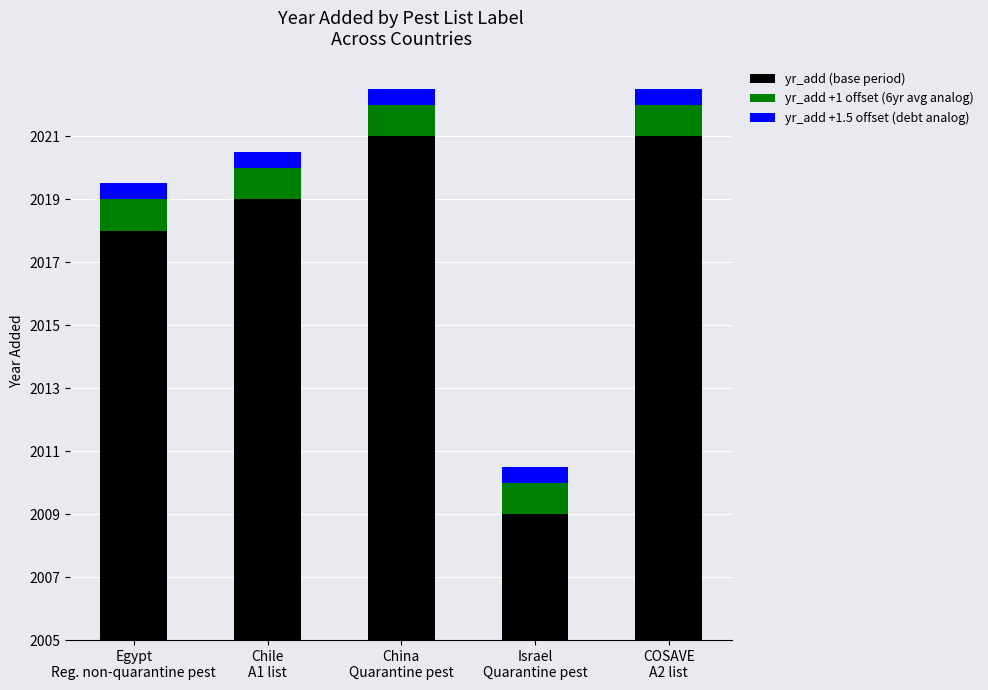

Does the chart contain stacked bars?

Yes